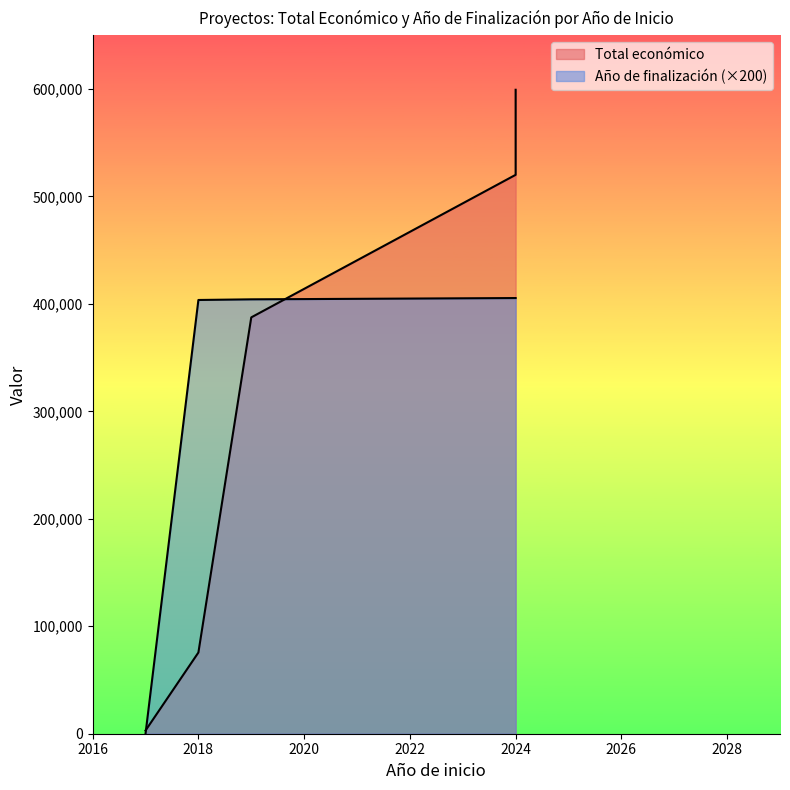

What is the approximate value of Año de finalización at 2018?

2018